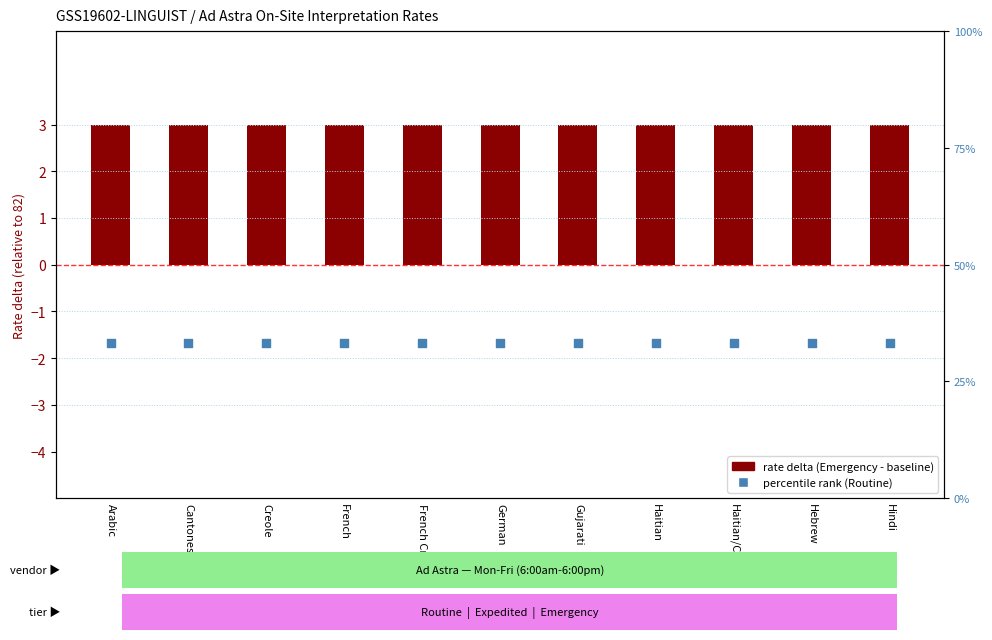

Is the value of percentile rank (Routine) at Hindi greater than the value of rate delta (Emergency - 82) at French?

Yes